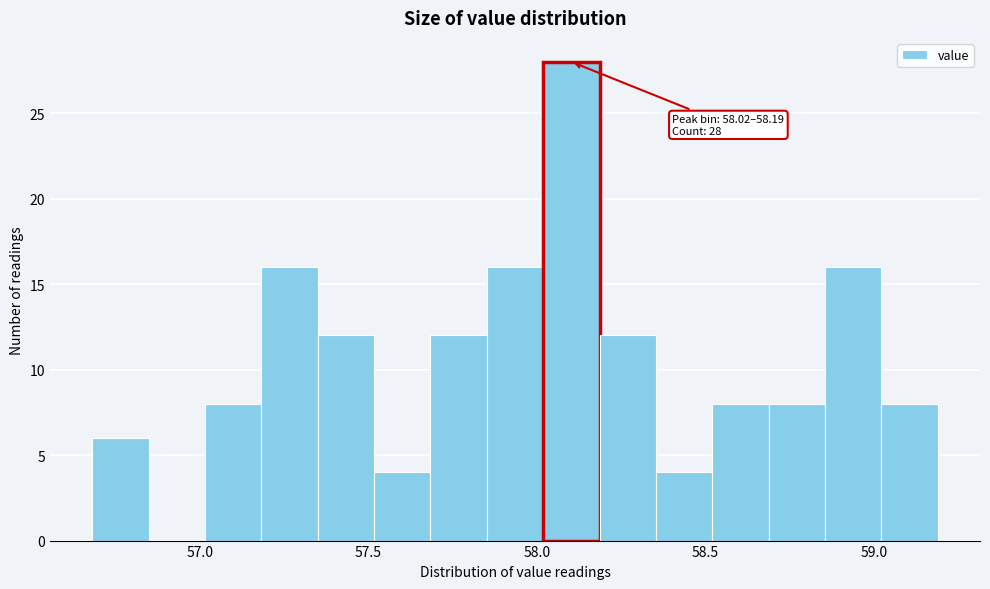

Around what value on the x-axis is the tallest bar? Give the approximate position of its centre, as read against the axis.

58.10